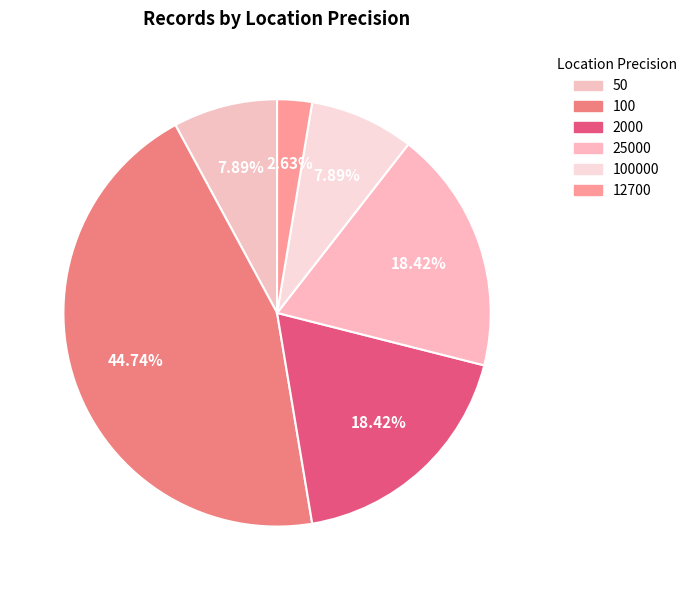

Is there any slice that represents more than half of the pie?

No